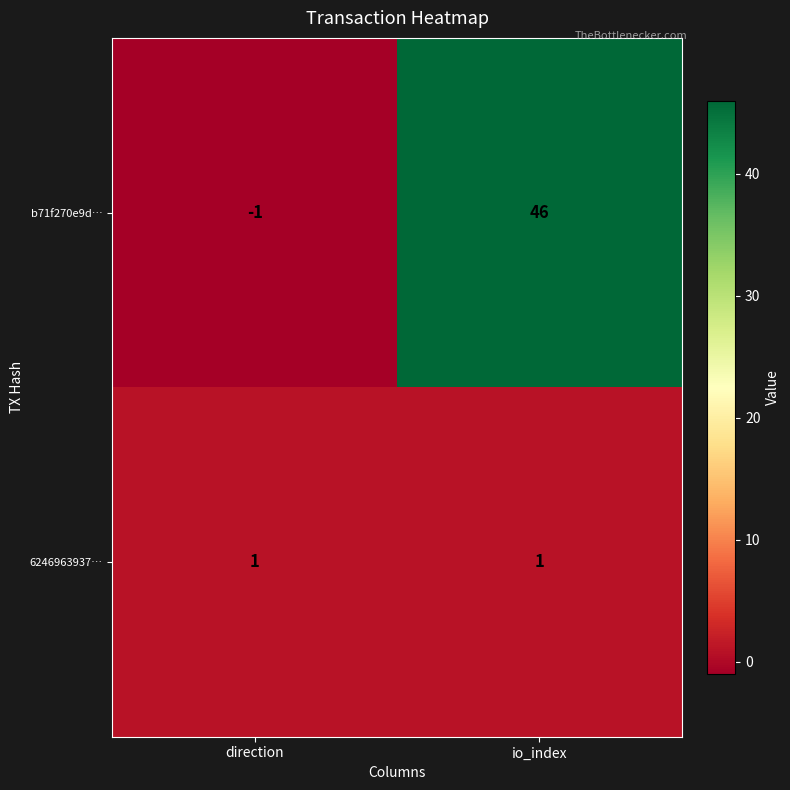

At which category is the sum across all series the highest?

io_index